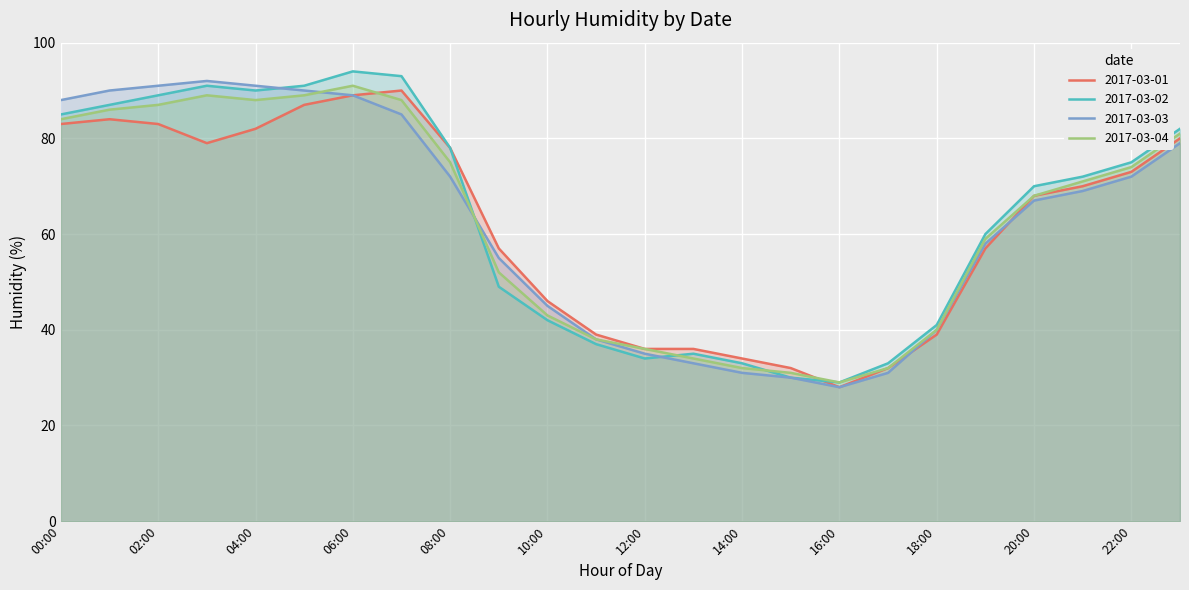

Which category has the lowest value in the 2017-03-02 series?

16:00